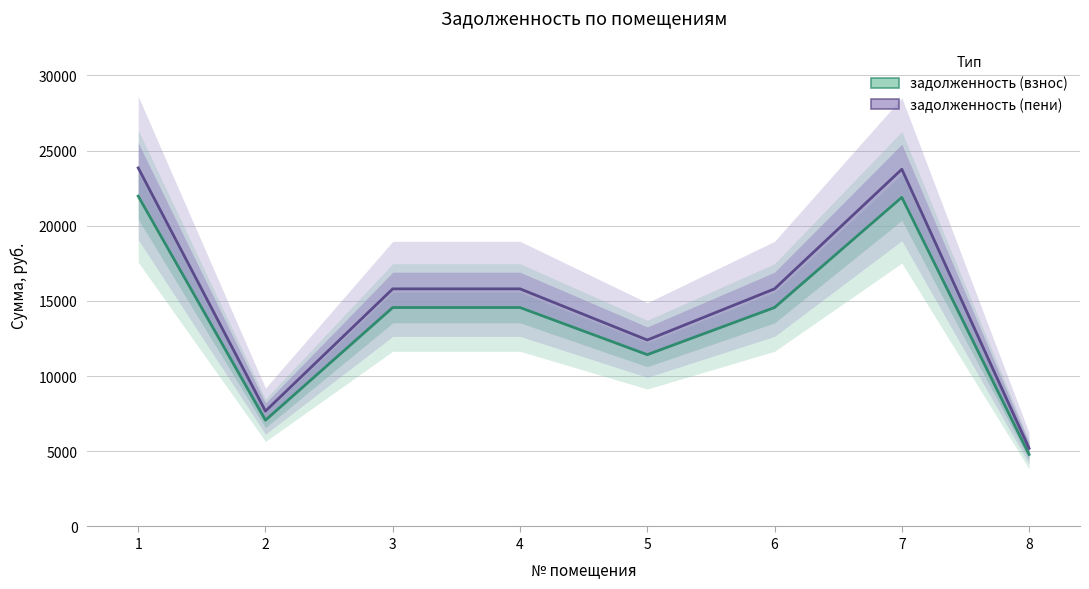

Where is задолженность (пени) nearest to the value 14523?

3